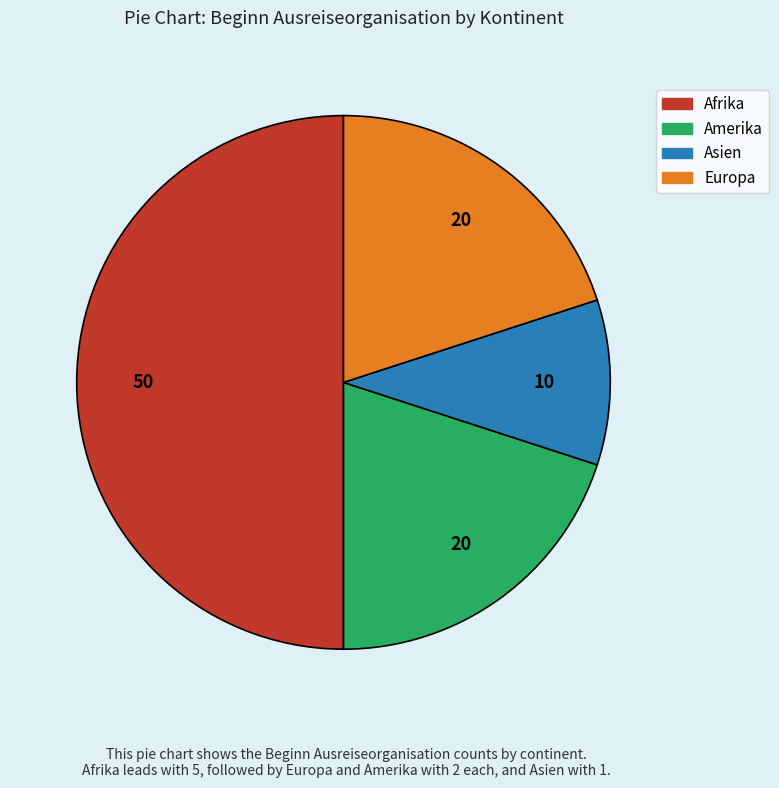

Is it true that Europa is 20% of the pie?

True